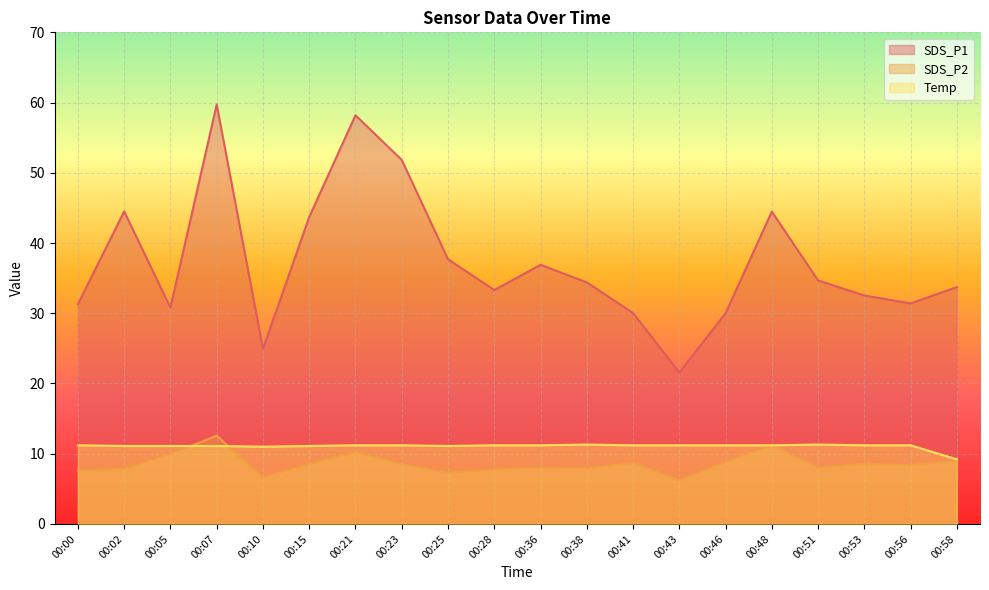

What value does the Temp series have at 00:43?

11.2